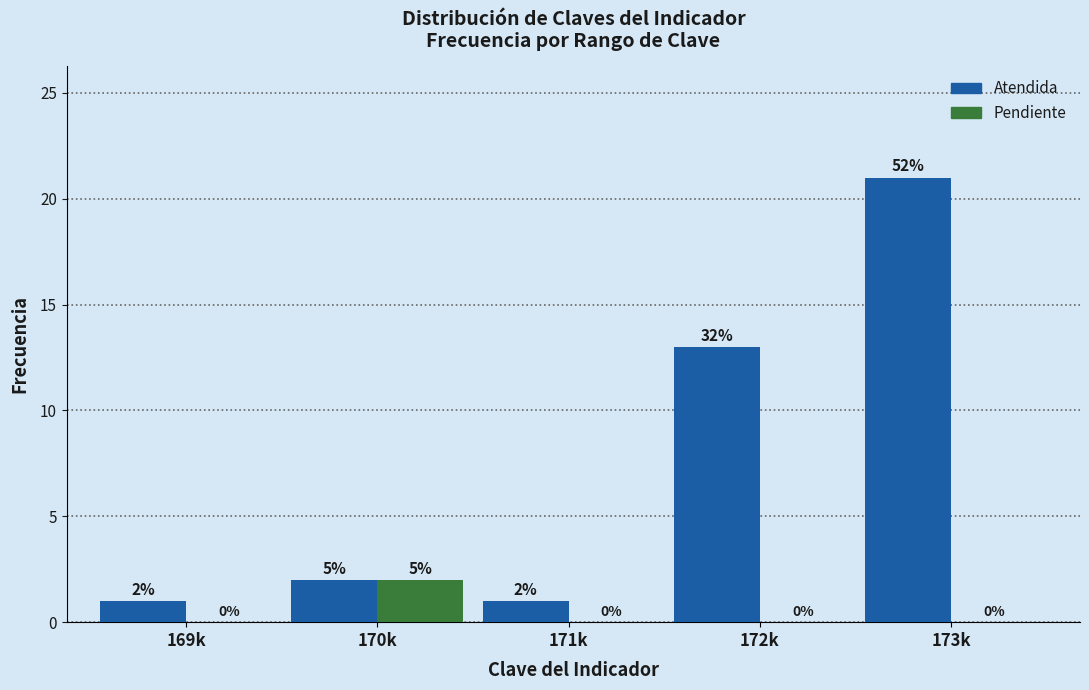

At which category is the sum across all series the highest?

173k